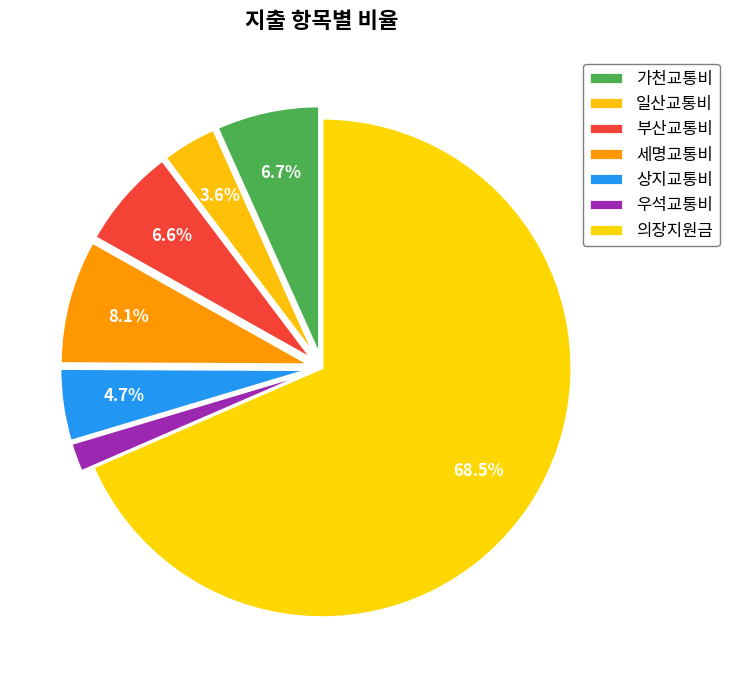

Which slice represents more than half of the pie?

의장지원금